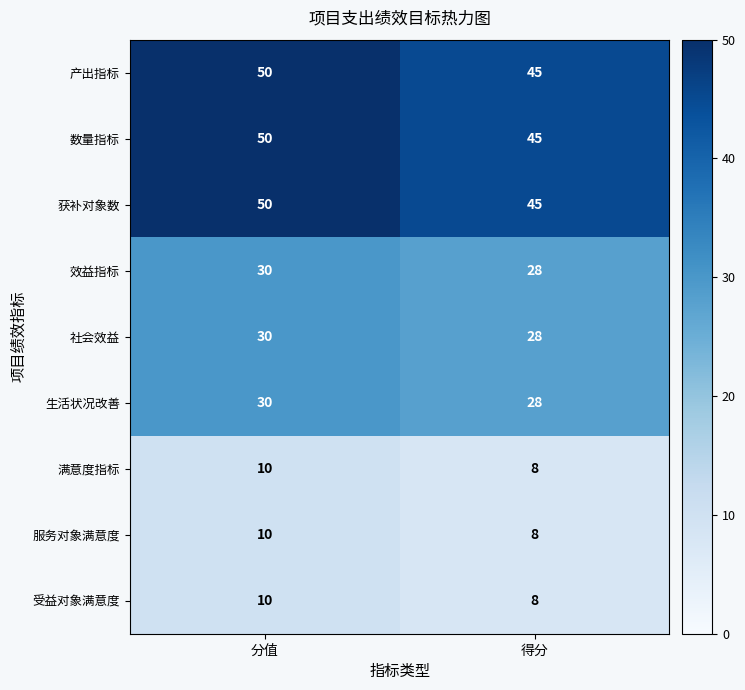

Is the value of 满意度指标 at 分值 greater than the value of 效益指标 at 得分?

No